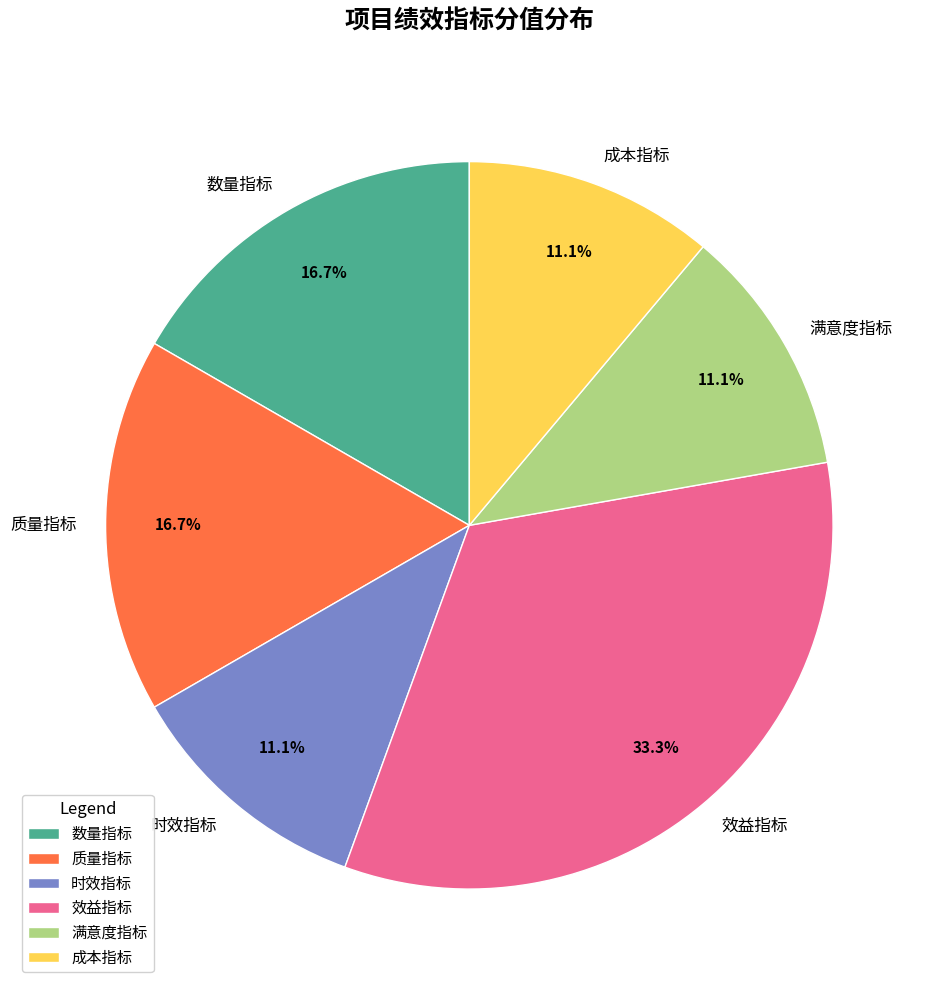

Count the number of slices in the pie.

6